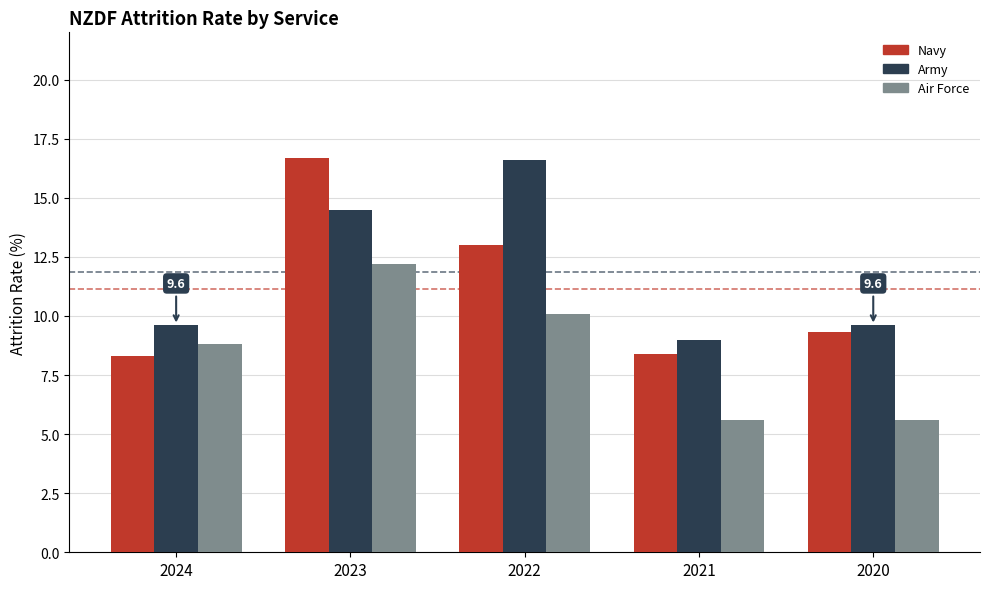

At which label does Navy first exceed 9?

2023